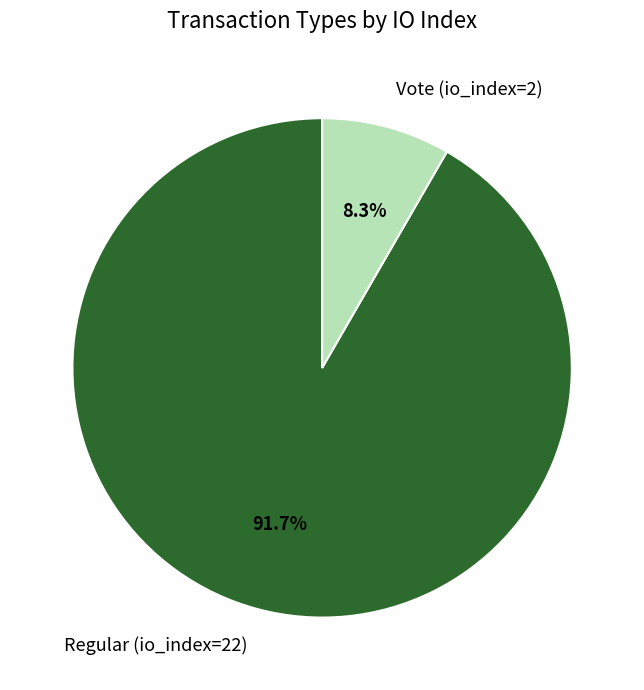

What percentage is NOT represented by Regular (io_index=22)?

8.3%